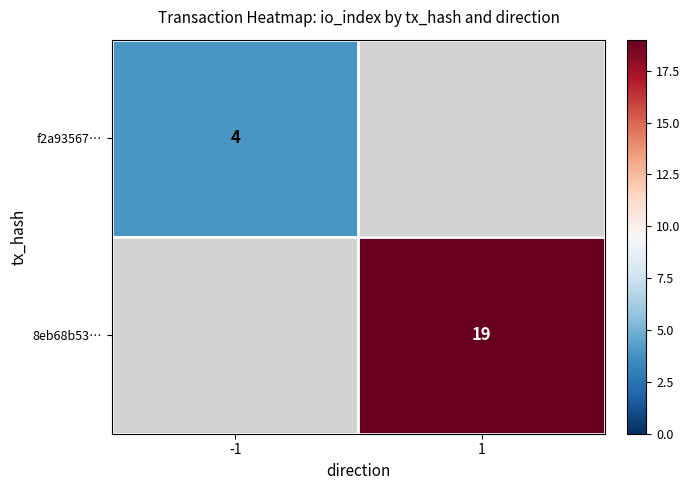

Is the value of f2a93567… at -1 greater than the value of 8eb68b53… at 1?

No